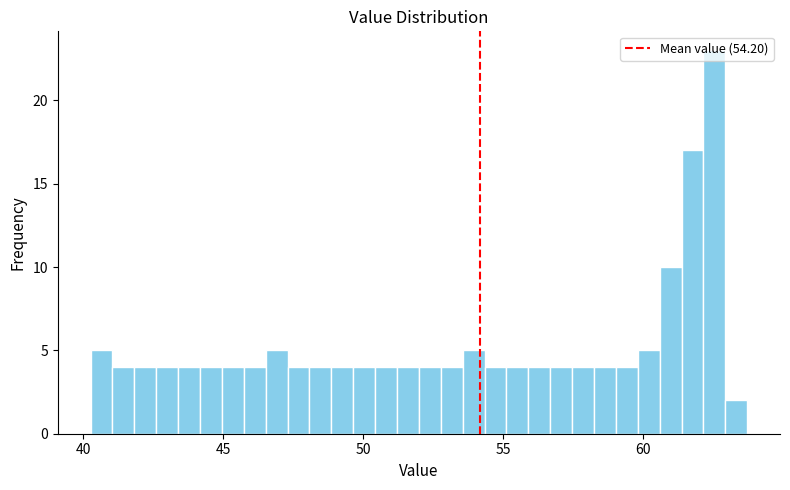

Read against the x-axis, roughly where is the centre of the tallest bar?

62.5